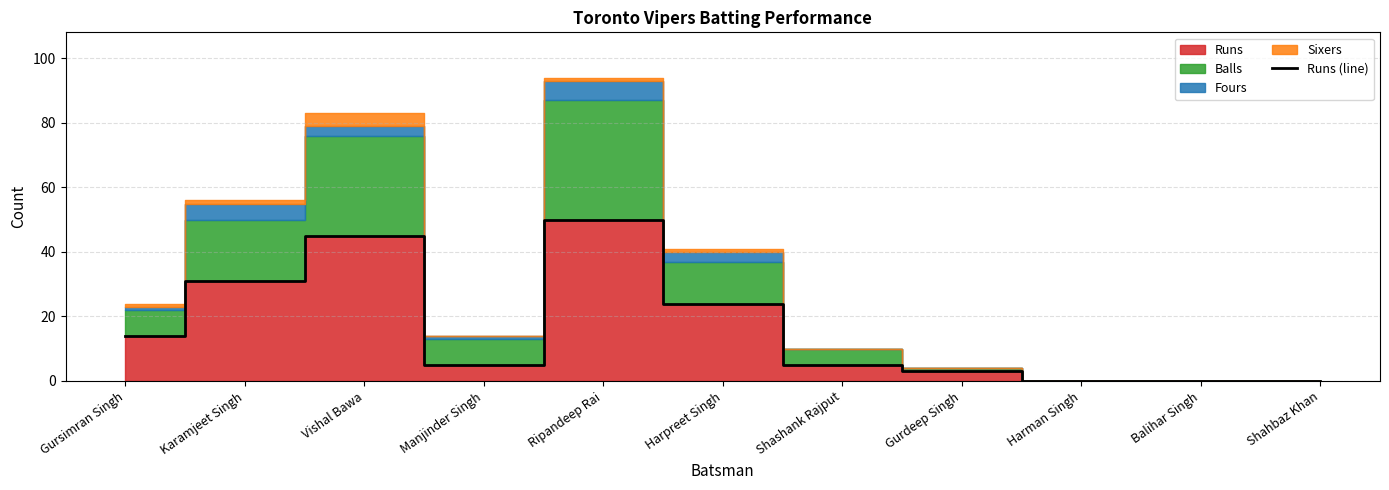

How many points are higher than both their immediate neighbors (excluding endpoints)?

2